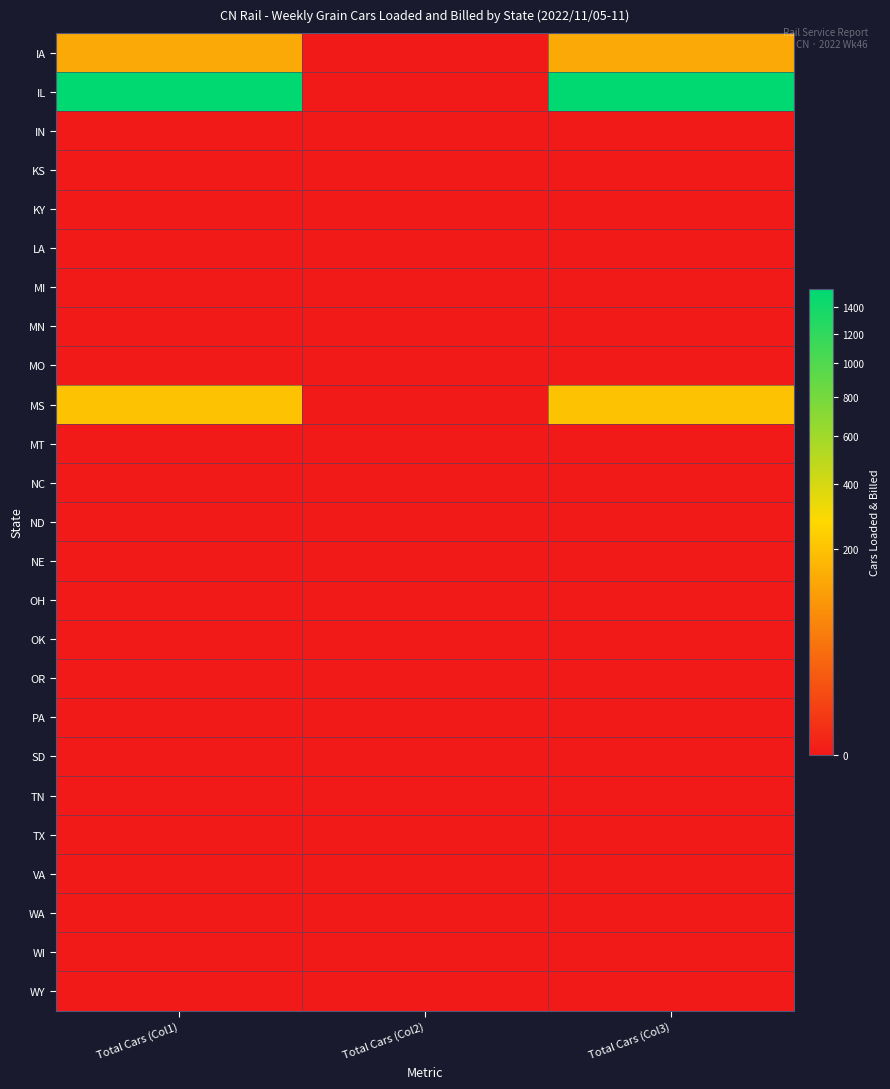

At Total Cars (Col3), list the series in order from largest to smallest.

IL, MS, IA, IN, KS, KY, LA, MI, MN, MO, MT, NC, ND, NE, OH, OK, OR, PA, SD, TN, TX, VA, WA, WI, WY